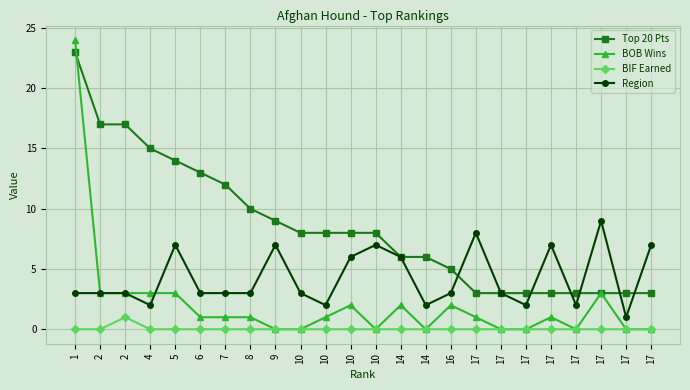

How many lines are shown in the chart?

4